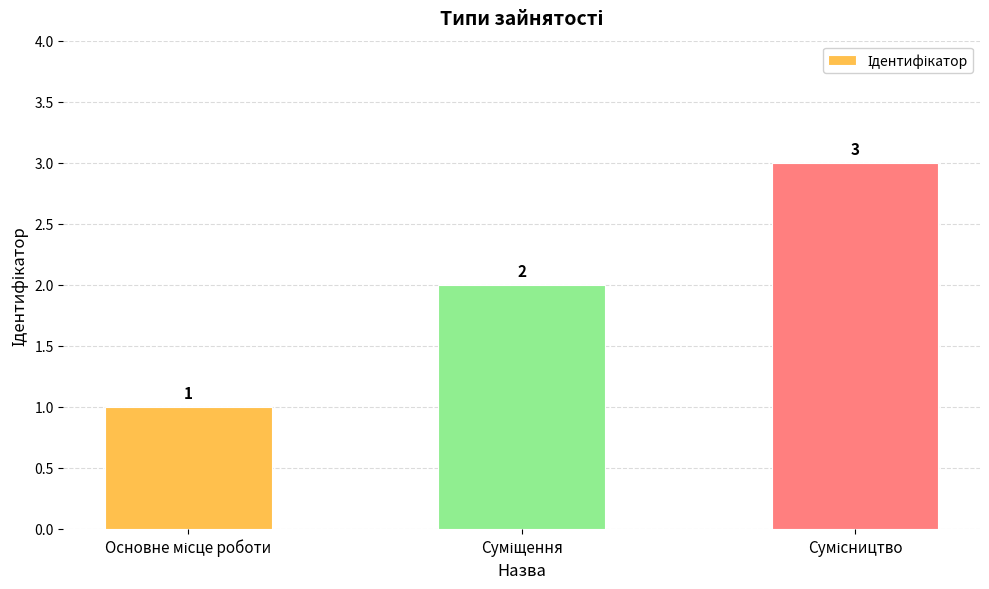

Does the chart contain any negative values?

No